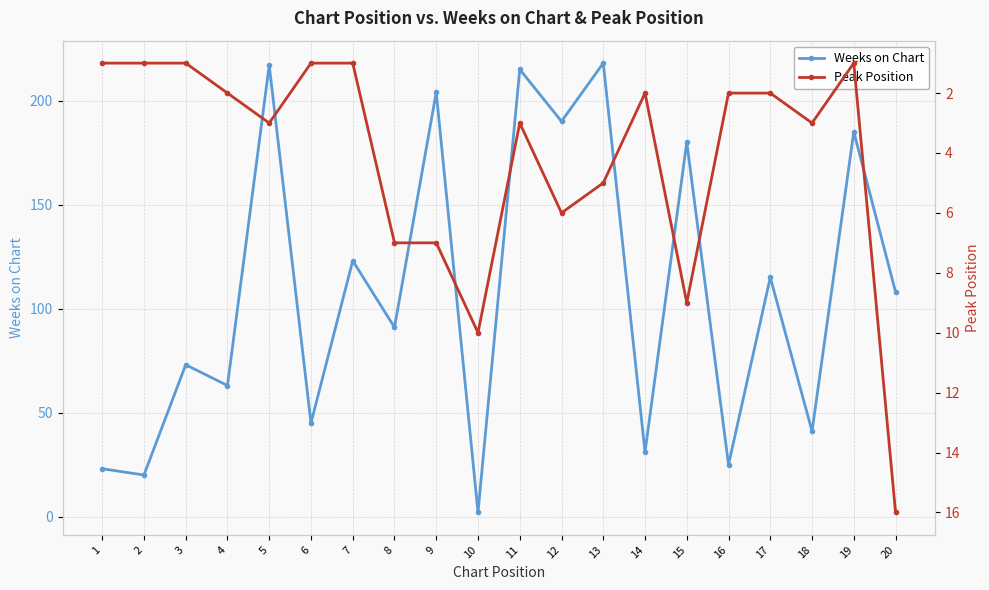

Rank the series at 16 from highest to lowest value.

Weeks on Chart, Peak Position